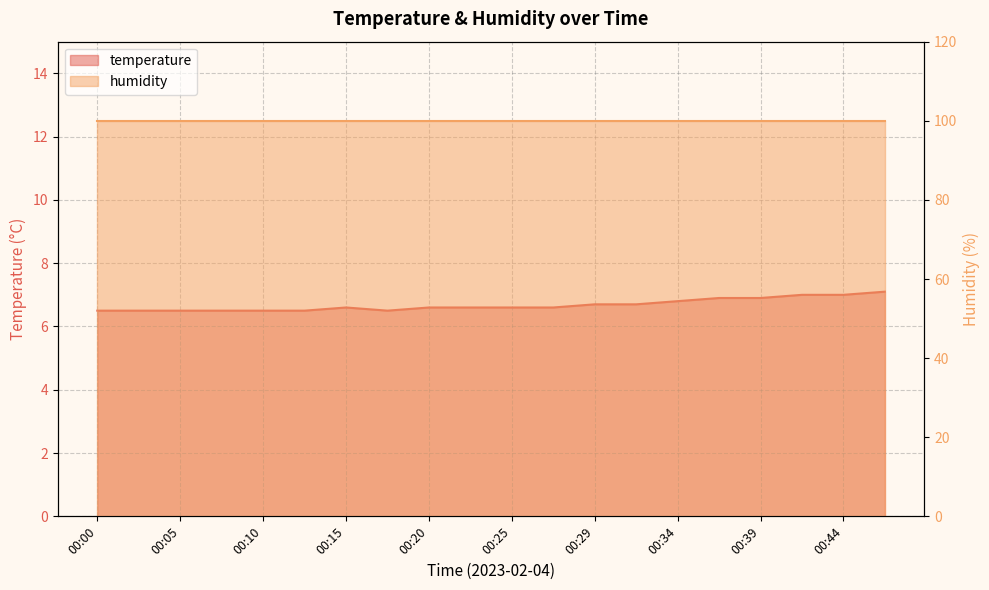

Rank the categories by value from highest to lowest.

00:47, 00:42, 00:44, 00:37, 00:39, 00:34, 00:29, 00:32, 00:15, 00:20, 00:22, 00:25, 00:27, 00:00, 00:02, 00:05, 00:07, 00:10, 00:12, 00:17